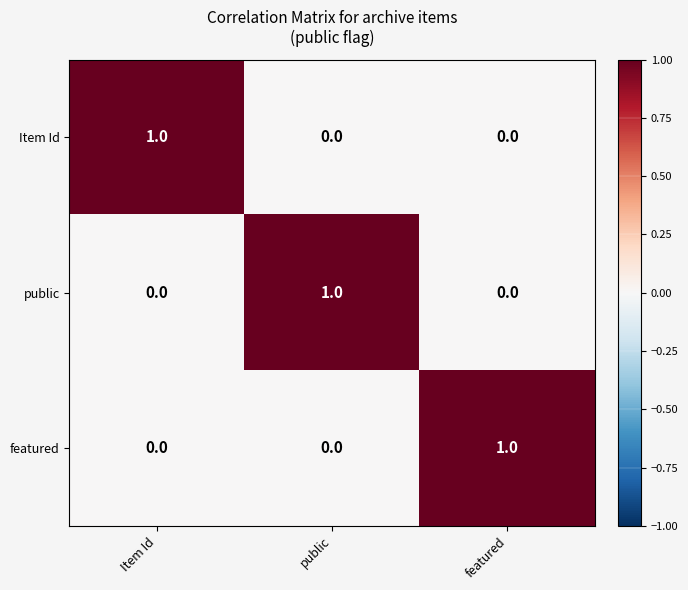

How many featured values are between 0 and 1?

3